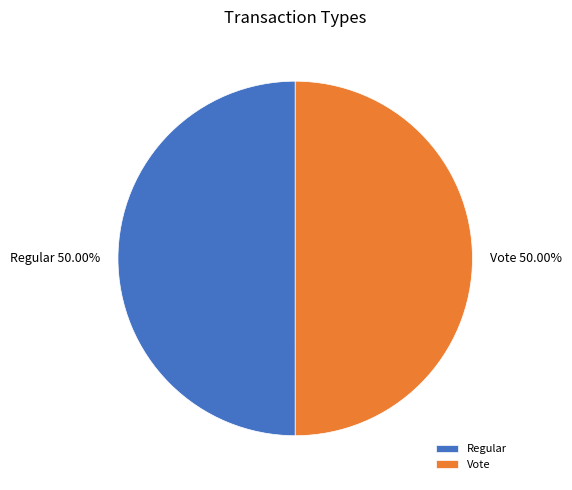

Is it true that Regular is 50% of the pie?

True